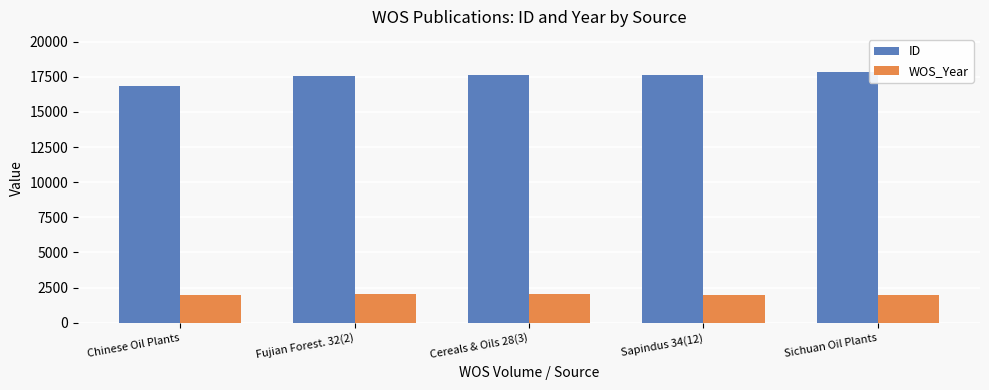

What position from the right is Chinese Oil Plants?

5